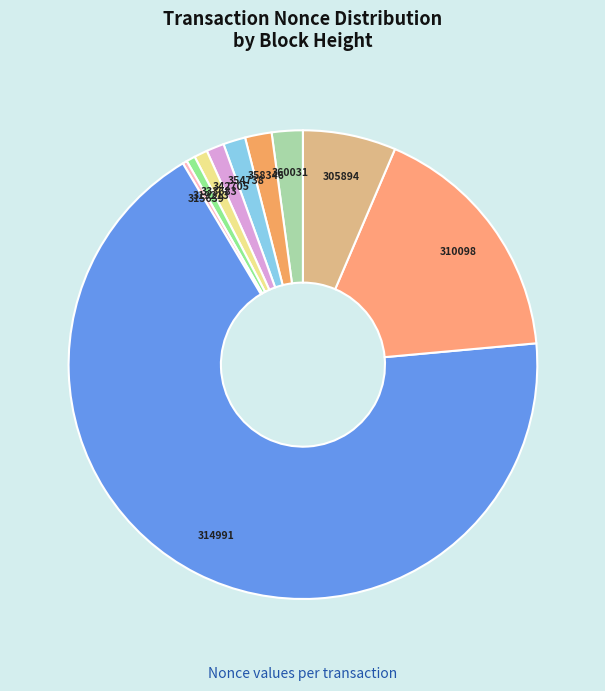

How many segments does this pie chart have?

10